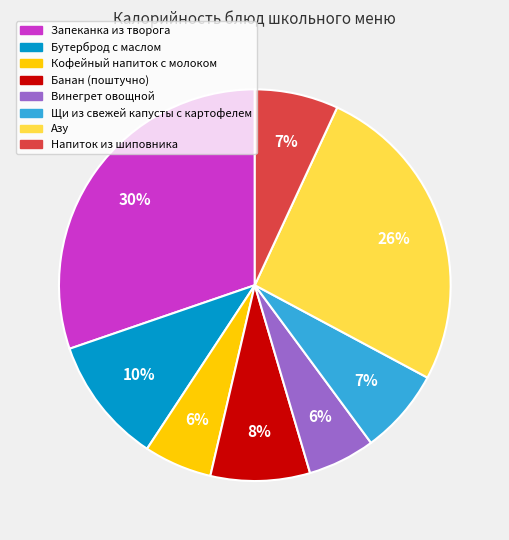

The Кофейный напиток с молоком slice represents 1% of the pie. True or false?

False